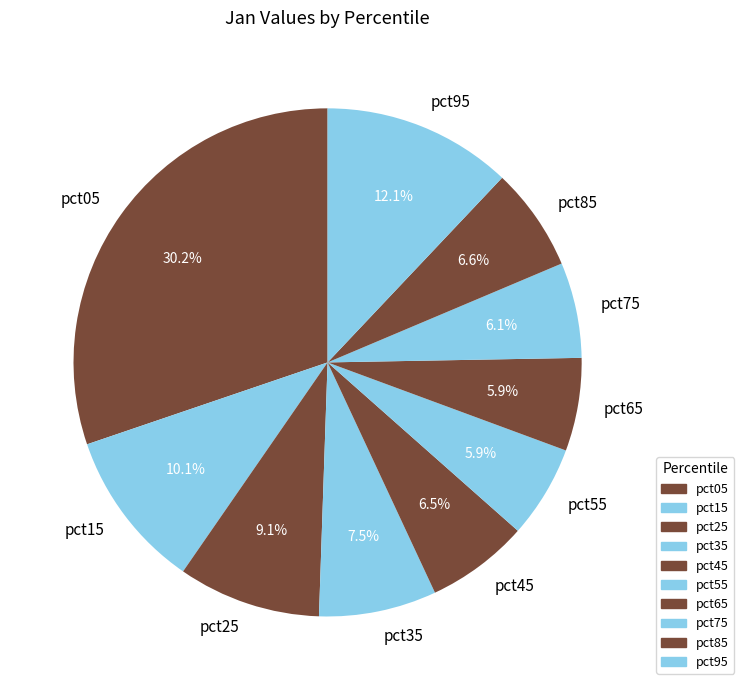

How many segments does this pie chart have?

10